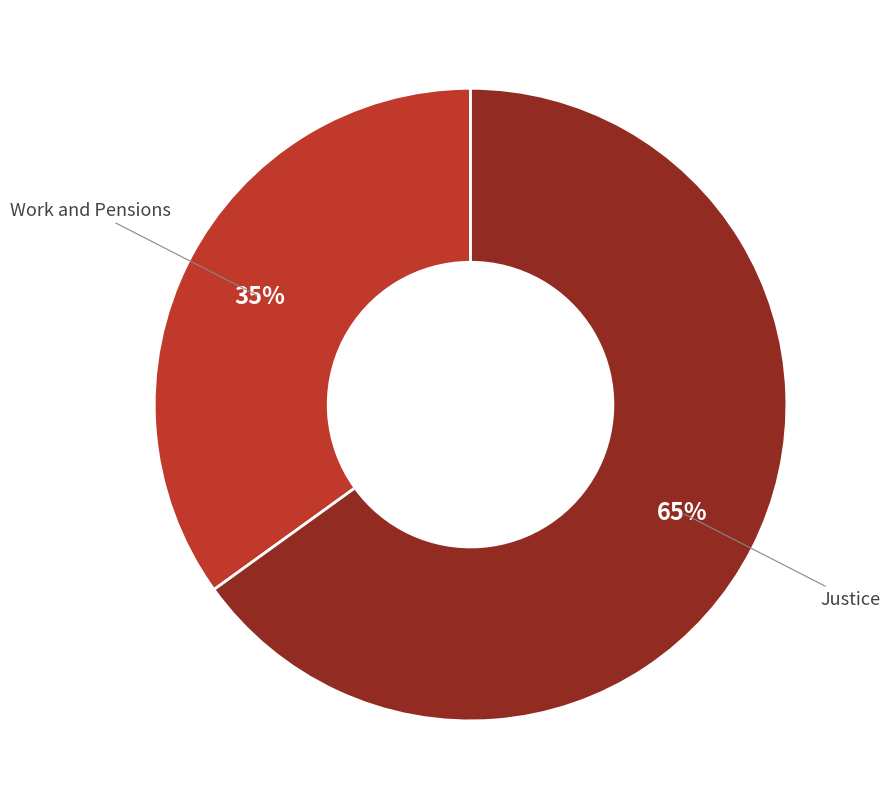

To the nearest percent, what portion does Justice represent?

65%